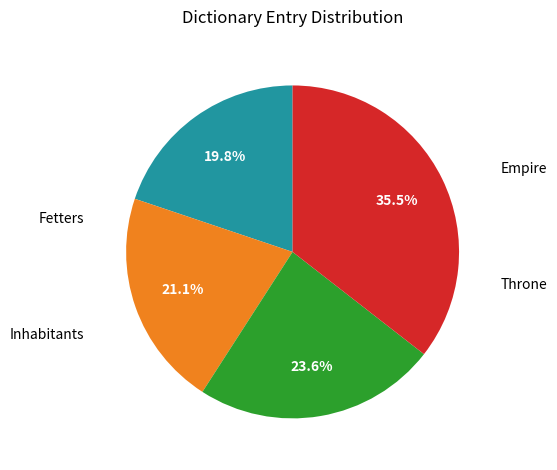

Does any single category account for the majority?

No